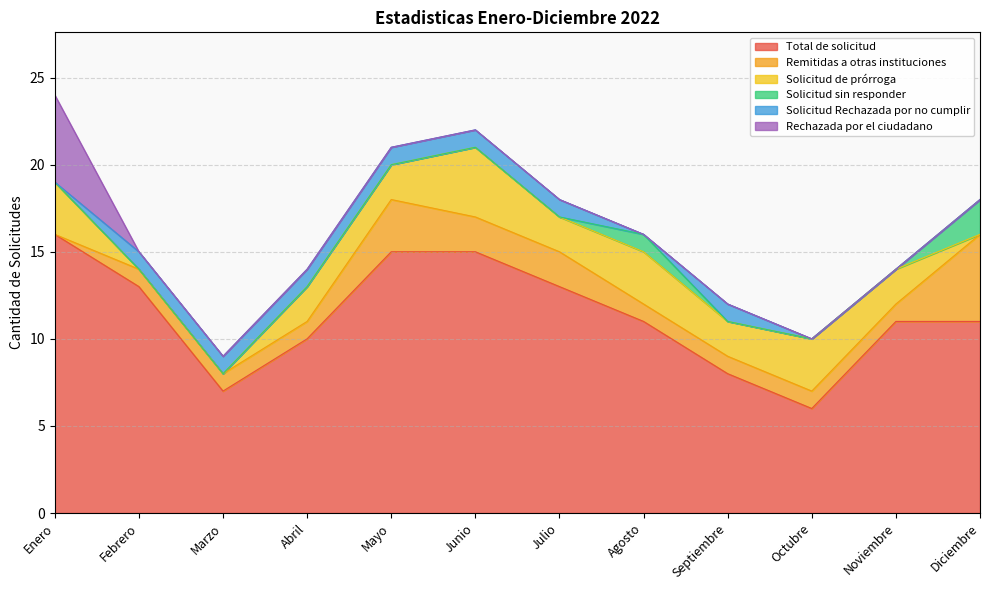

Count the Remitidas a otras instituciones values in the range 1 to 2.

9